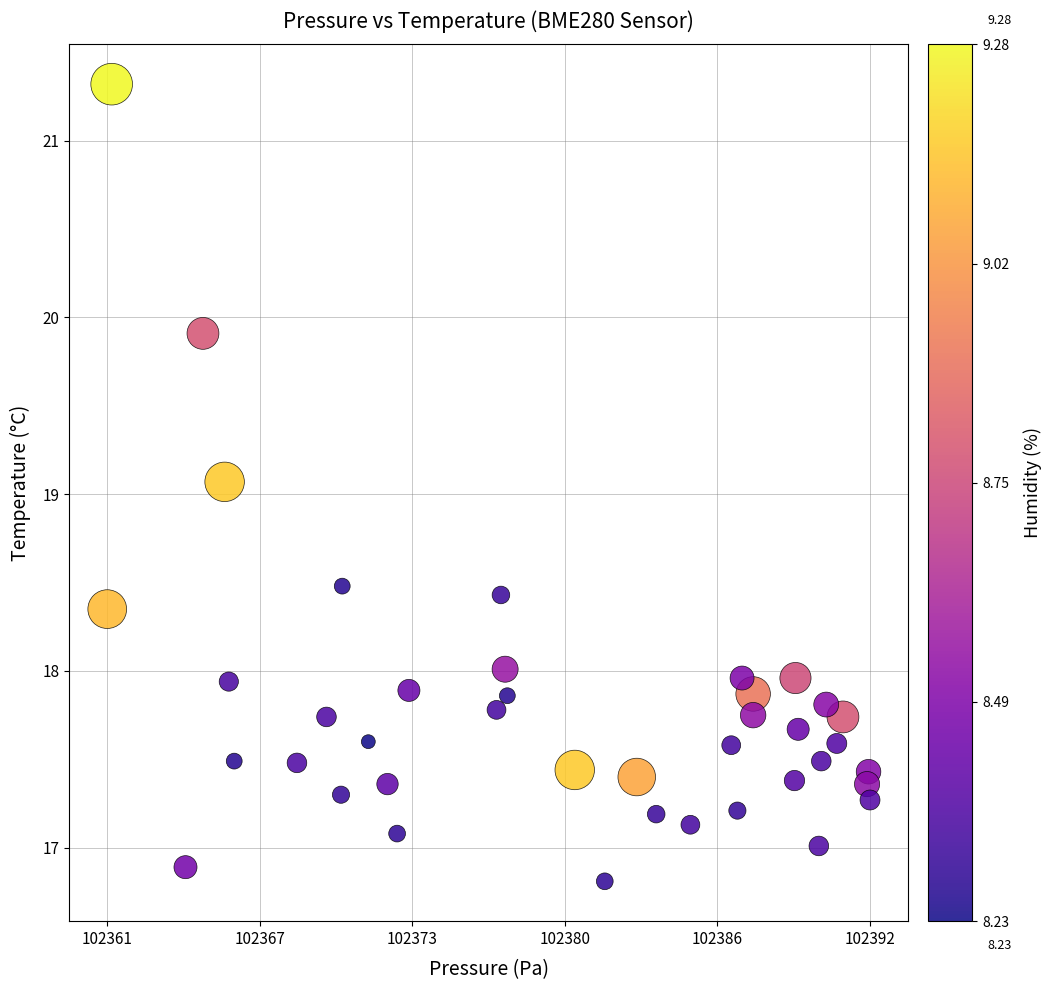

What is the range of Y values (max minus min)?

4.5